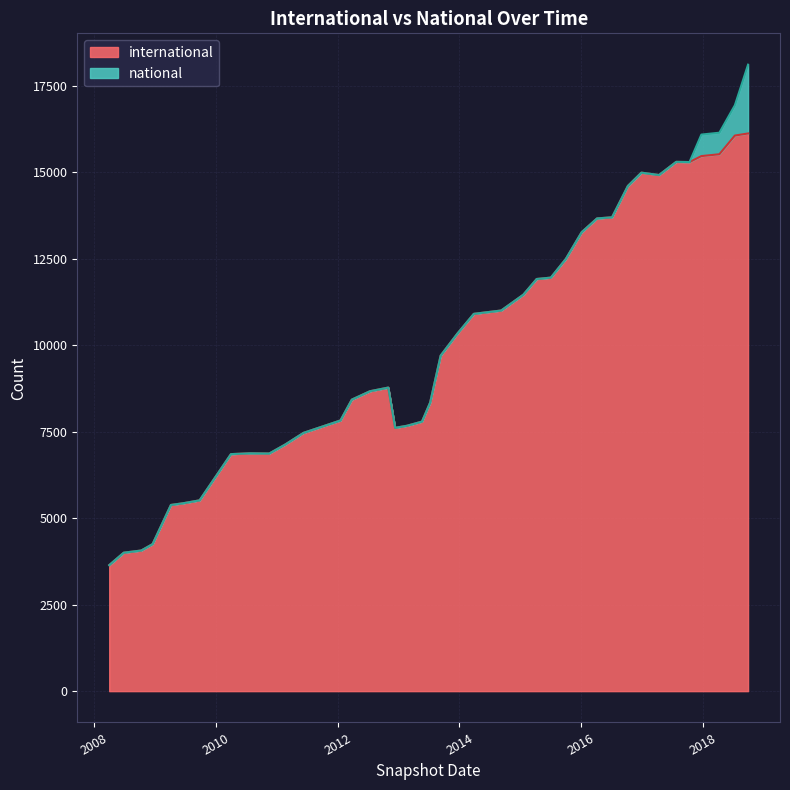

What is the difference between the highest and lowest values at 2010-07-26?

6875